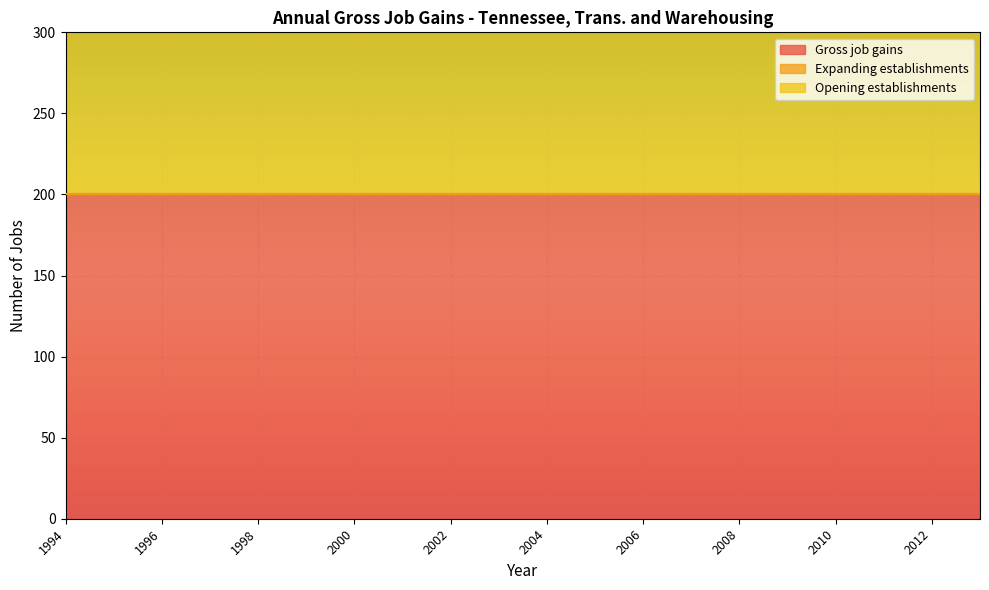

What are all the series names shown in the legend?

Gross job gains, Expanding establishments, Opening establishments